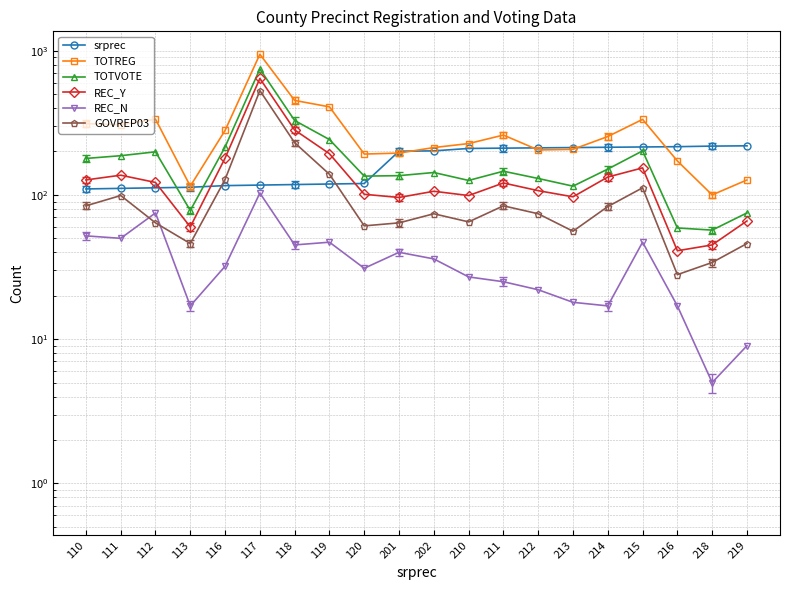

Count the number of categories in the chart.

20